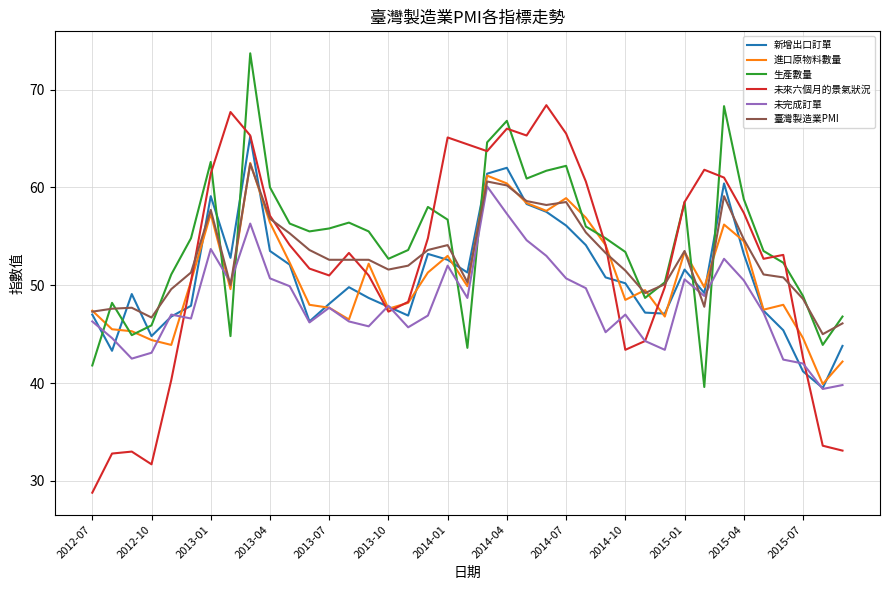

Which series has the widest spread of values?

未來六個月的景氣狀況